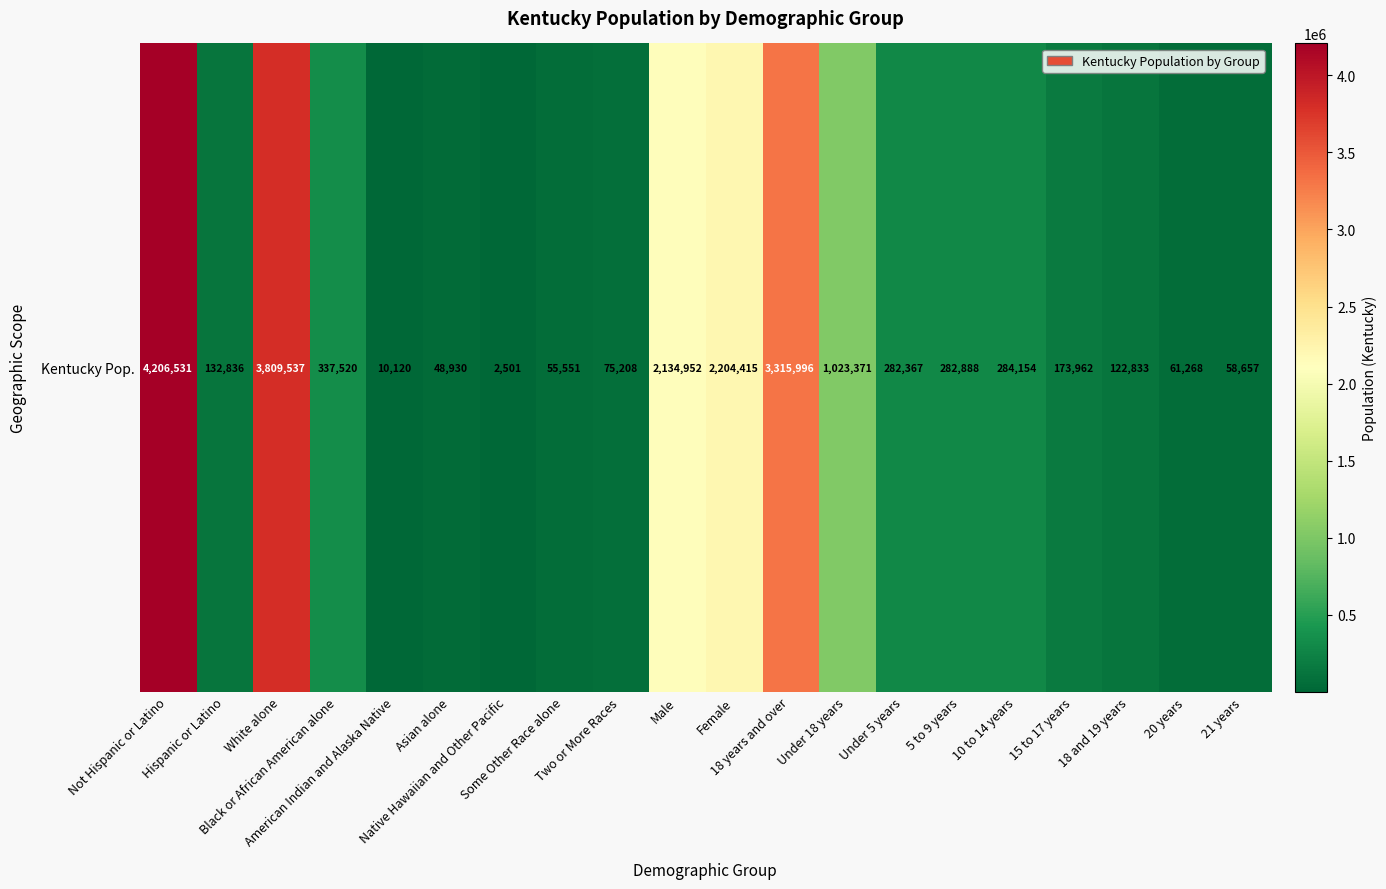

What value does the data have at Some Other Race alone, to the nearest 10?

55550